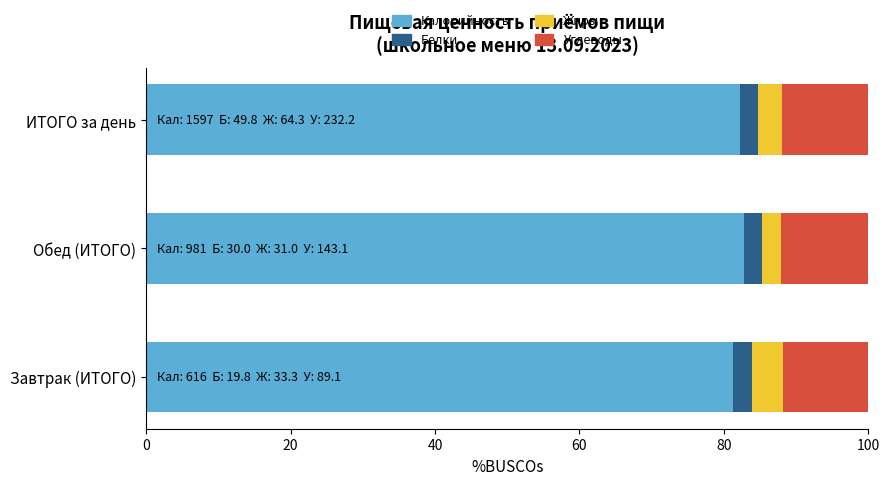

What is the lowest value of the Калорийность series?

81.2